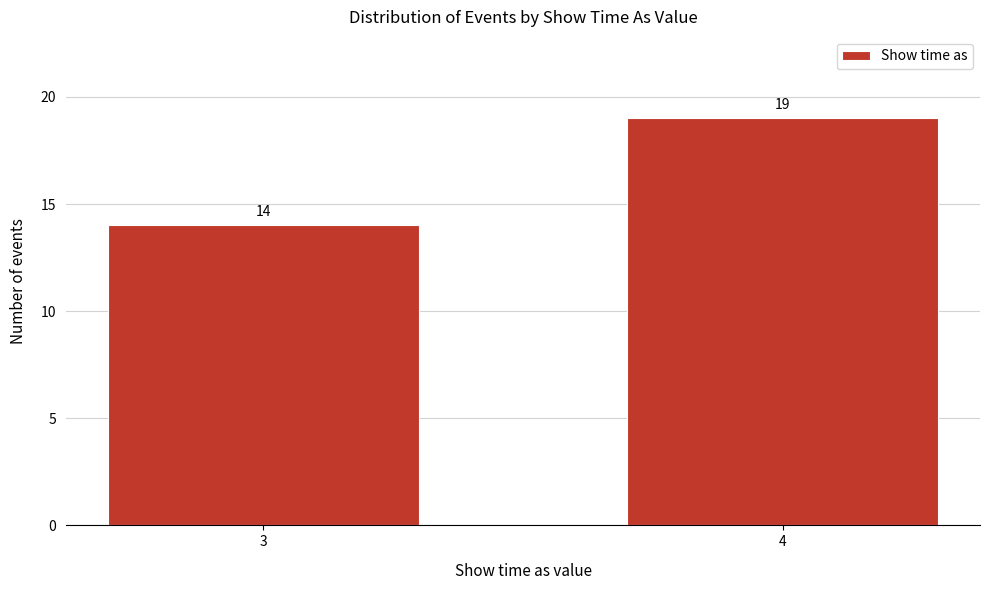

Reading left to right, list all the values displayed in this chart.

14	19